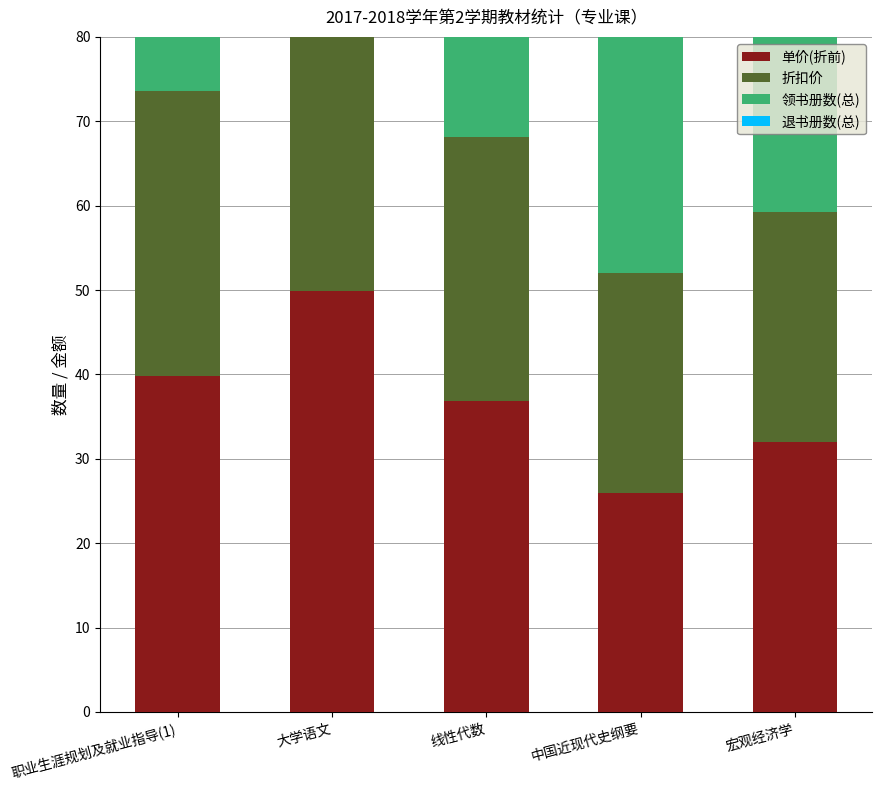

Rank the series at 线性代数 from highest to lowest value.

领书册数(总), 单价(折前), 折扣价, 退书册数(总)